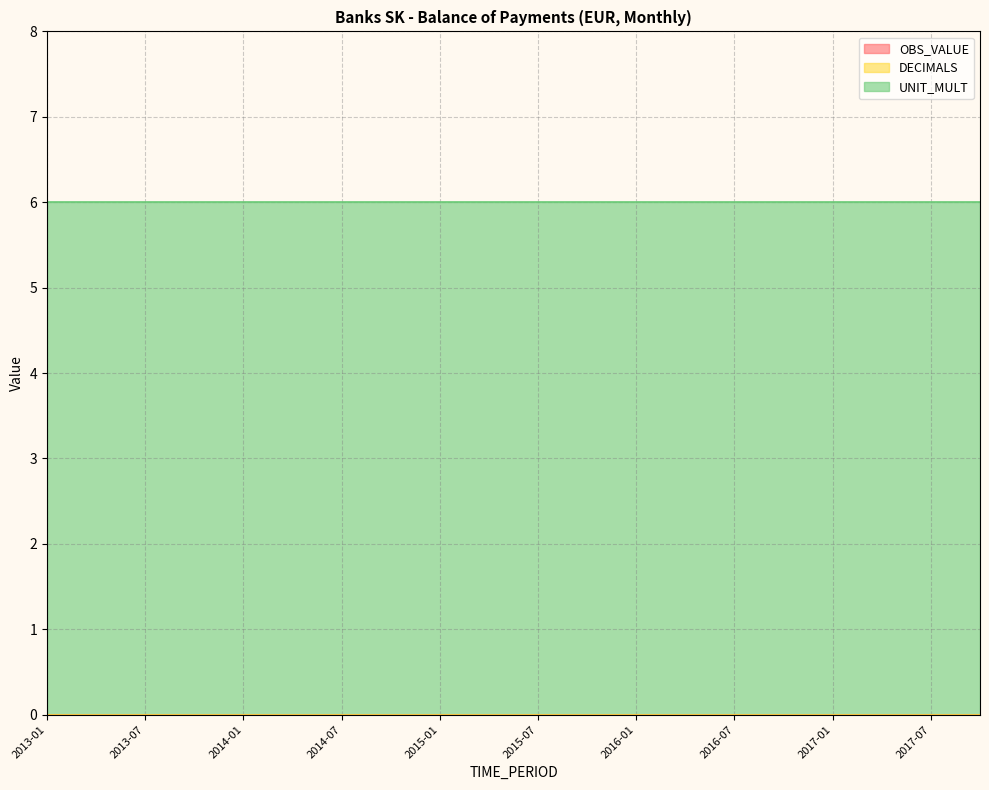

Reading left to right, what are all the values shown in this chart?

OBS_VALUE: 2013-01=0	2013-04=0	2013-07=0	2013-10=0	2014-01=0	2014-04=0	2014-07=0	2014-10=0	2015-01=0	2015-04=0	2015-07=0	2015-10=0	2016-01=0	2016-04=0	2016-07=0	2016-10=0	2017-01=0	2017-04=0	2017-07=0	2017-10=0
DECIMALS: 2013-01=0	2013-04=0	2013-07=0	2013-10=0	2014-01=0	2014-04=0	2014-07=0	2014-10=0	2015-01=0	2015-04=0	2015-07=0	2015-10=0	2016-01=0	2016-04=0	2016-07=0	2016-10=0	2017-01=0	2017-04=0	2017-07=0	2017-10=0
UNIT_MULT: 2013-01=6	2013-04=6	2013-07=6	2013-10=6	2014-01=6	2014-04=6	2014-07=6	2014-10=6	2015-01=6	2015-04=6	2015-07=6	2015-10=6	2016-01=6	2016-04=6	2016-07=6	2016-10=6	2017-01=6	2017-04=6	2017-07=6	2017-10=6